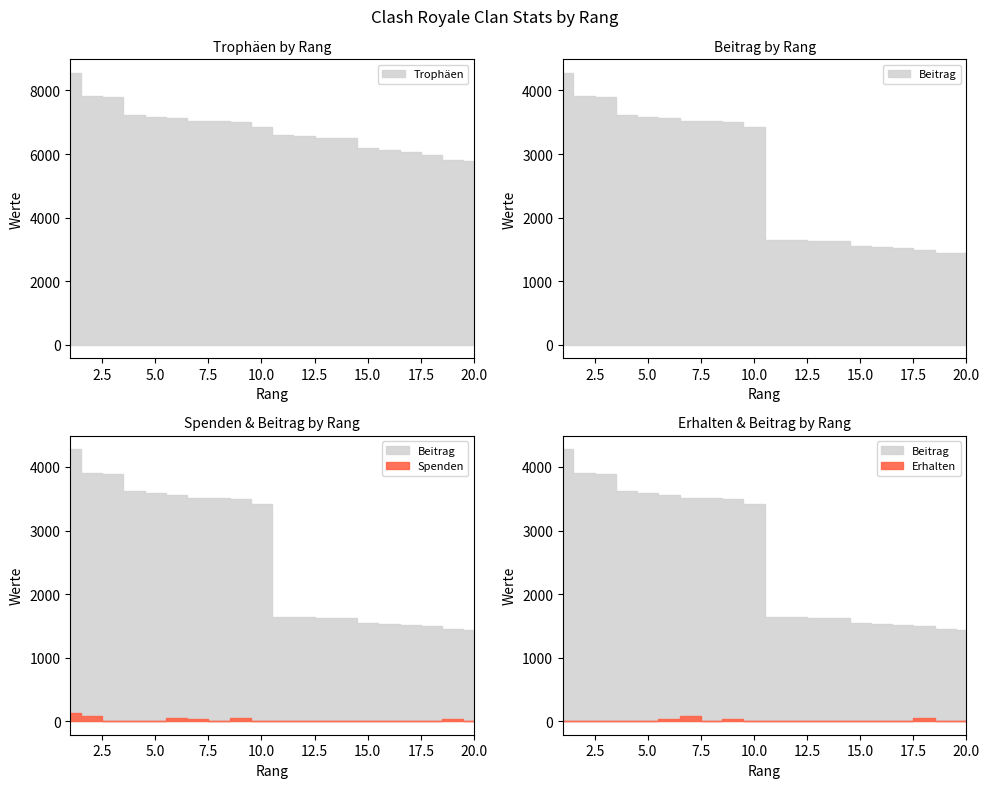

Which category has the highest value across all series?

1